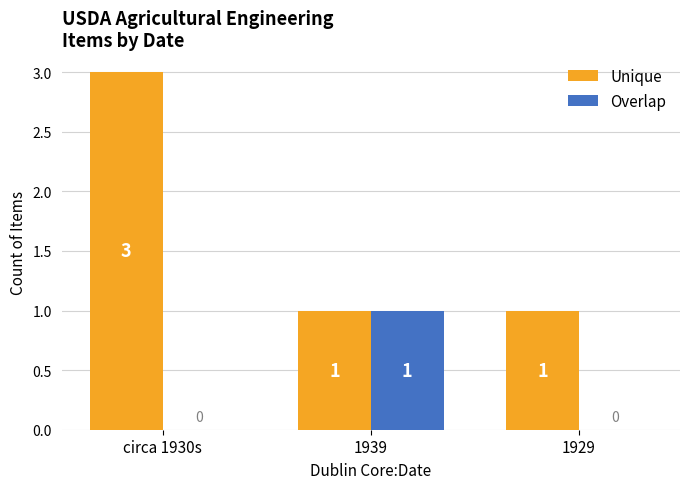

What is the sum of all Overlap values?

1